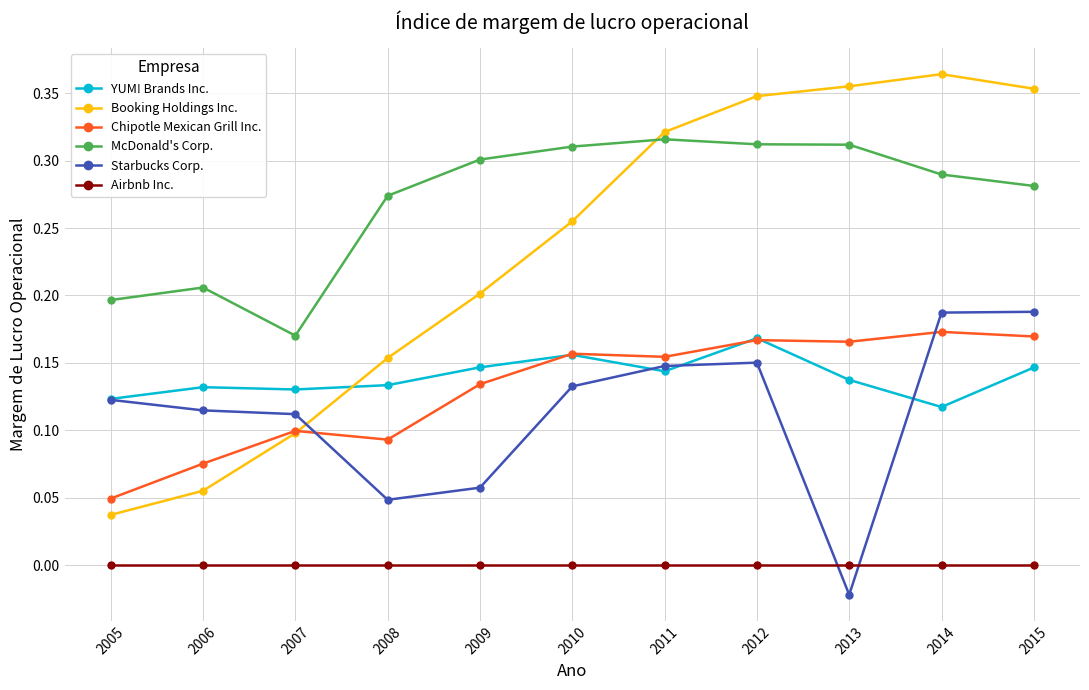

Which series has the largest total across all categories?

McDonald's Corp.